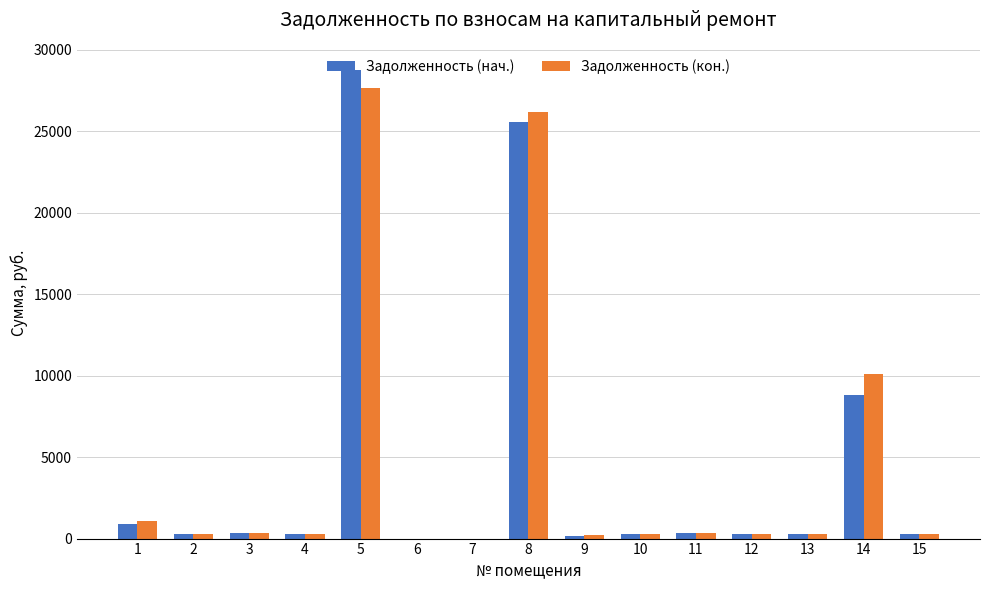

At which category is the sum across all series the highest?

5